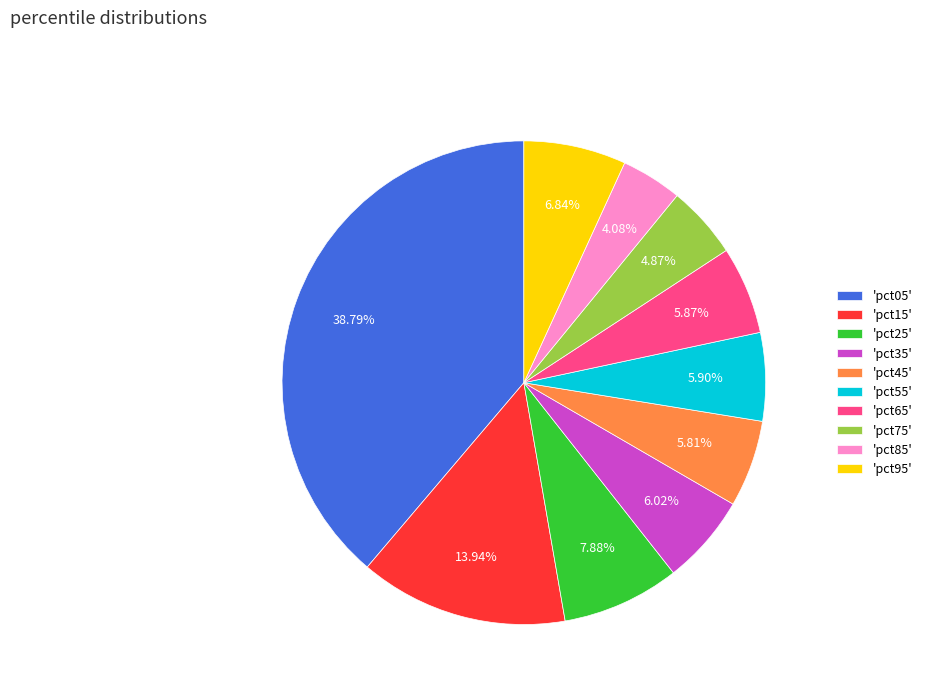

Which has a higher value, 'pct15' or 'pct35'?

'pct15'